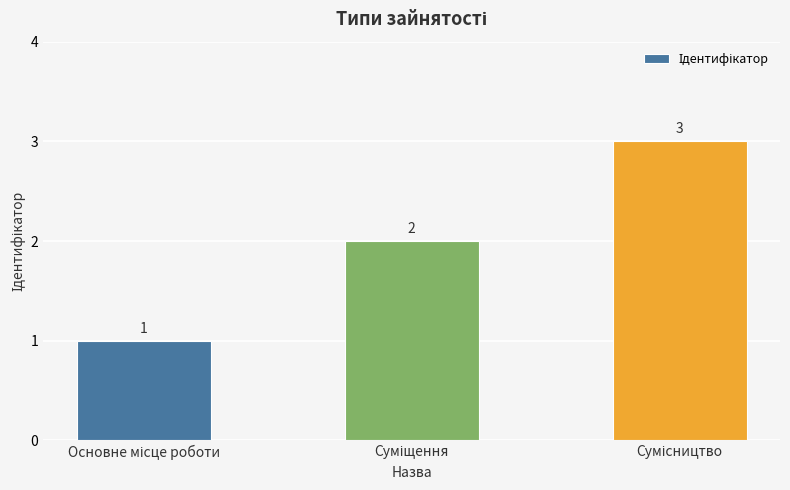

How many values are between 1 and 3?

3